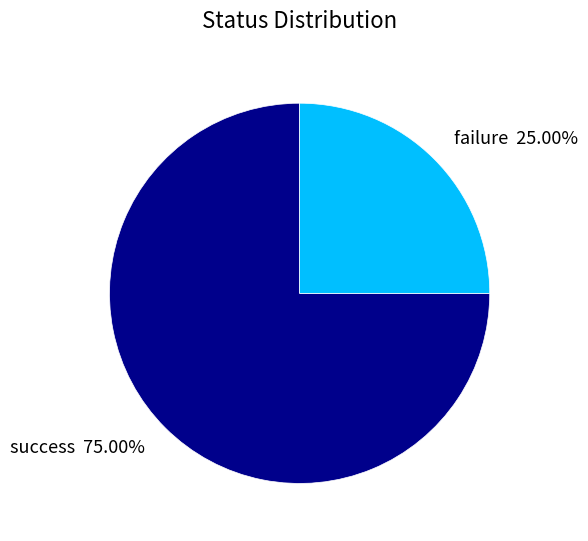

Which slice represents more than half of the pie?

success